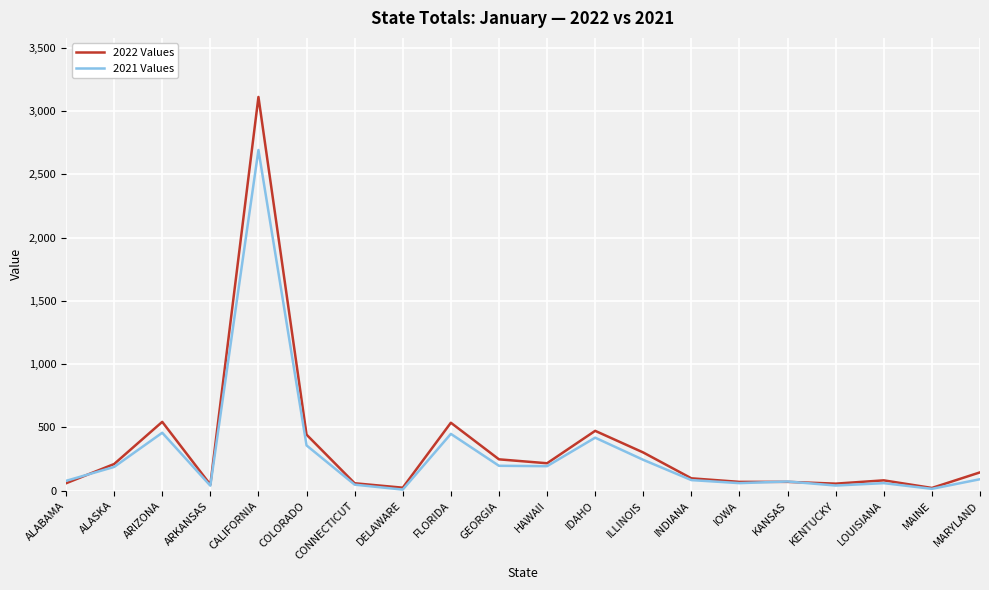

What is the sum of all 2022 Values values?

6818